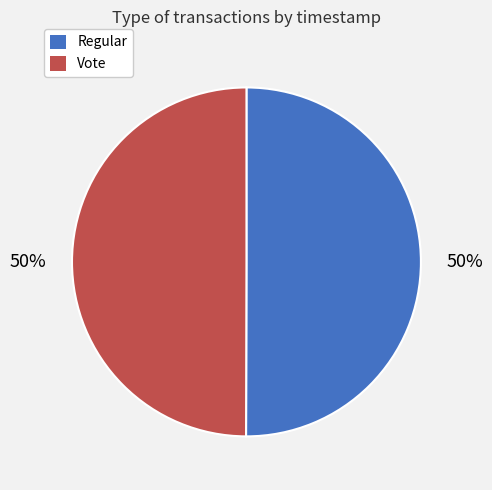

Approximately how many times larger is the value at Vote compared to Regular?

1.0